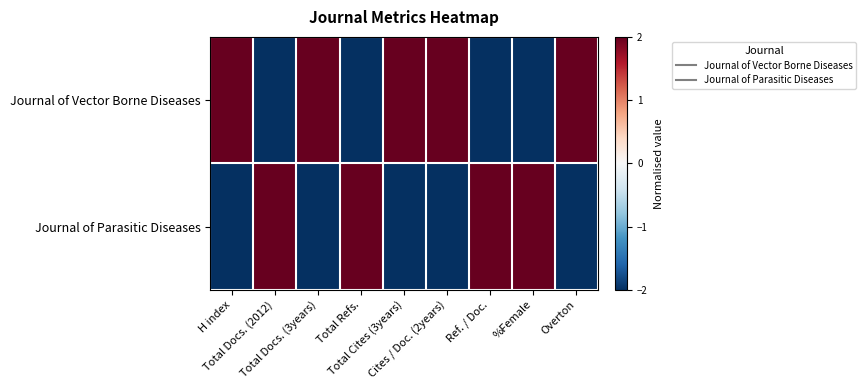

How many distinct data groups are displayed?

2